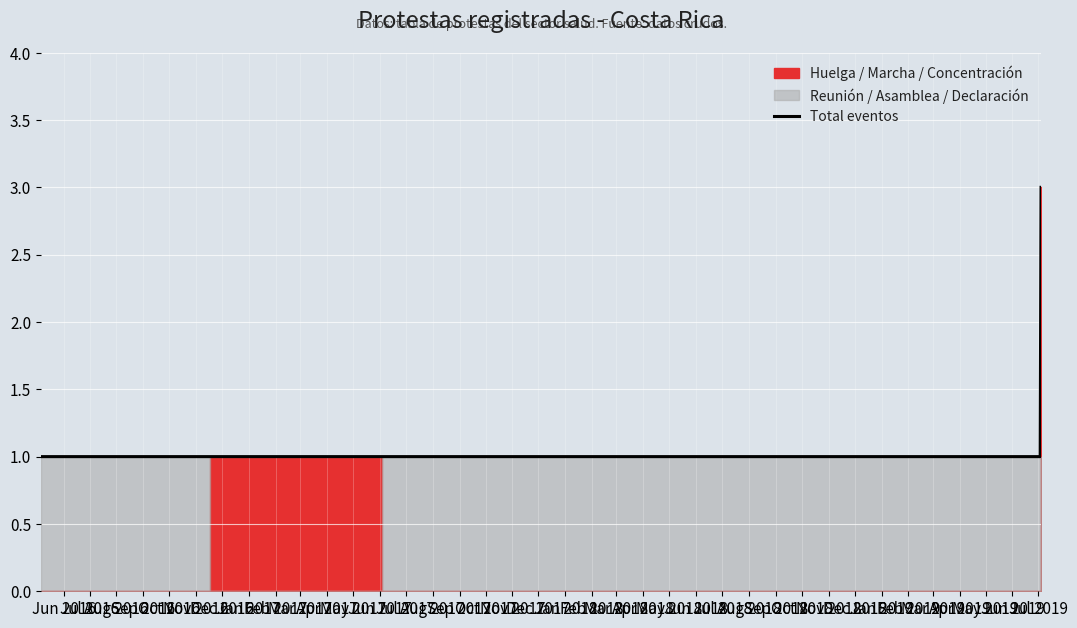

What is the highest value of the Total eventos series?

3